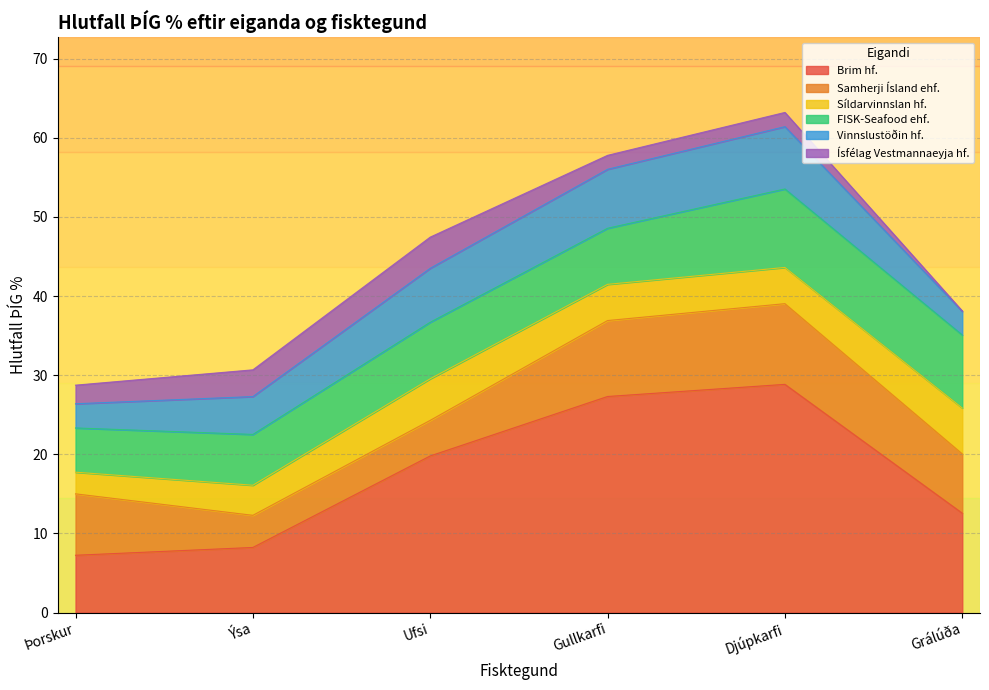

True or false: Brim hf. has a value of 4.0 at Ýsa.

False